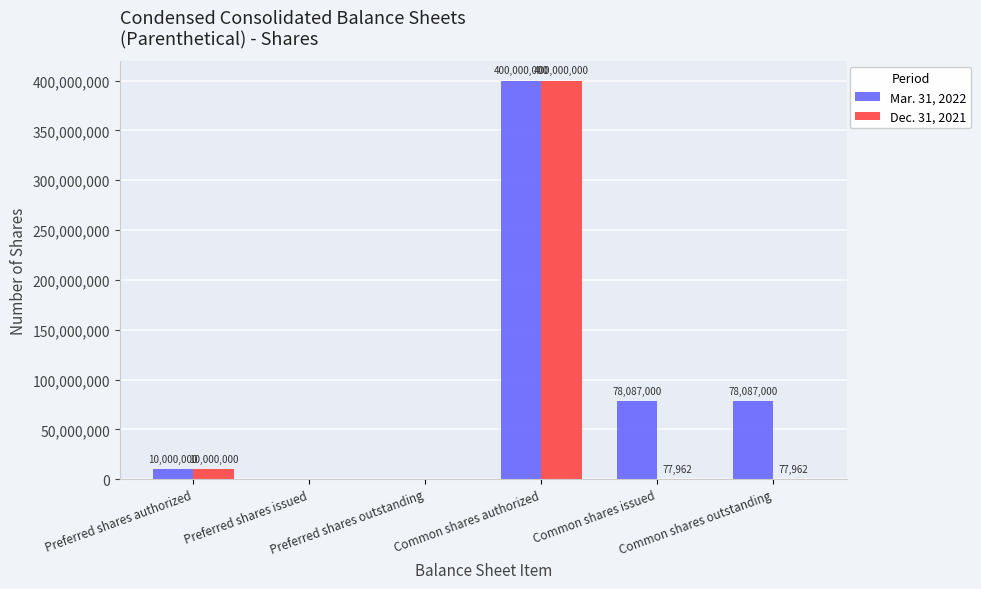

At which category is the sum across all series the highest?

Common shares authorized